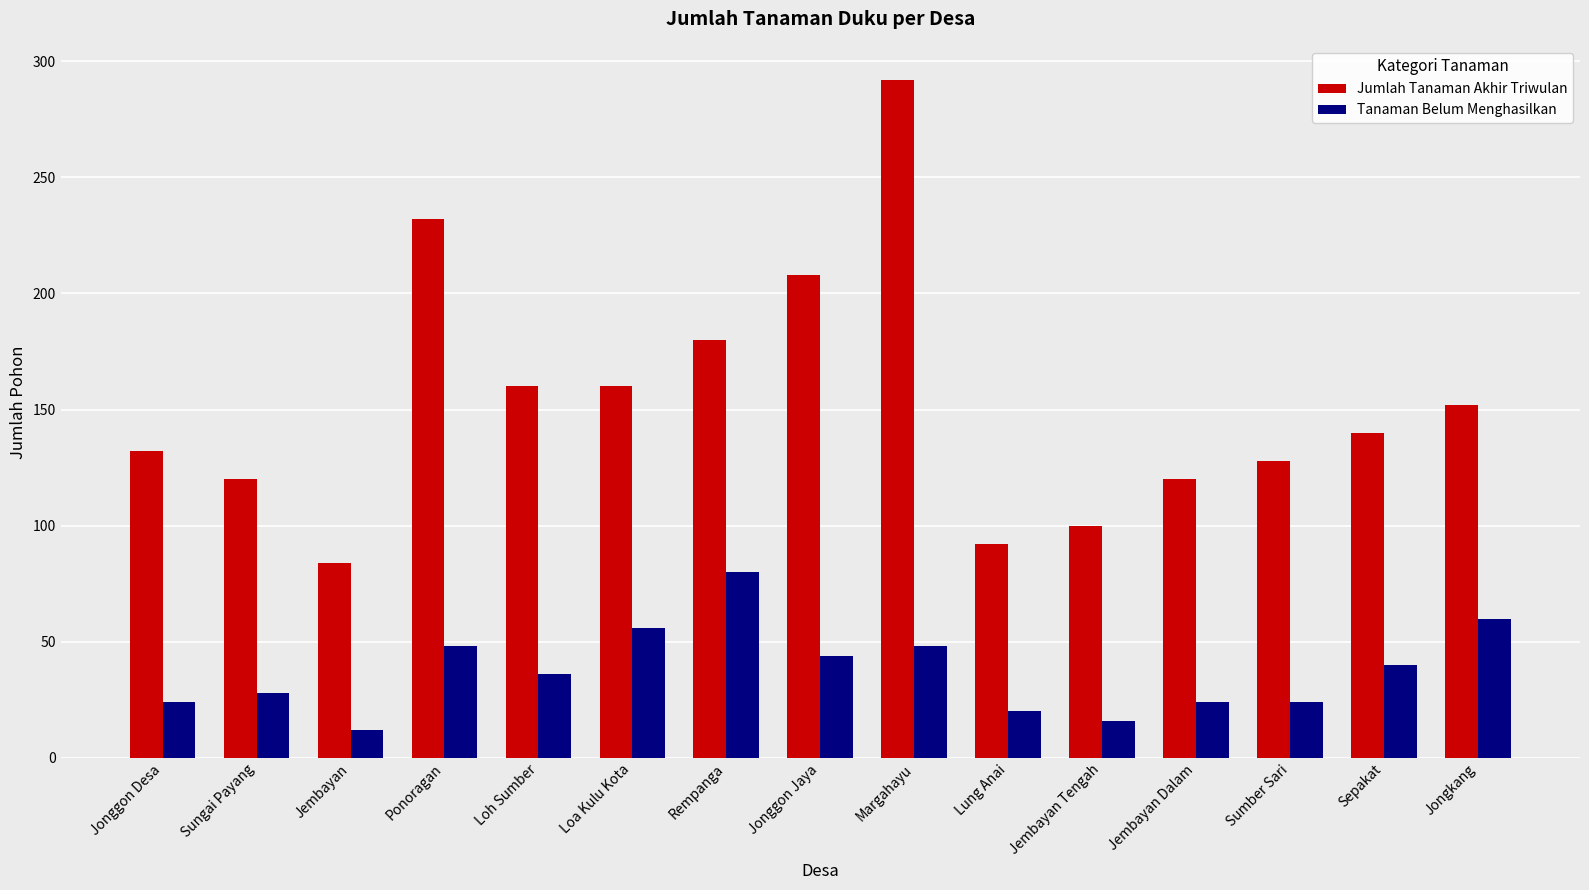

What are all the series names shown in the legend?

Jumlah Tanaman Akhir Triwulan, Tanaman Belum Menghasilkan